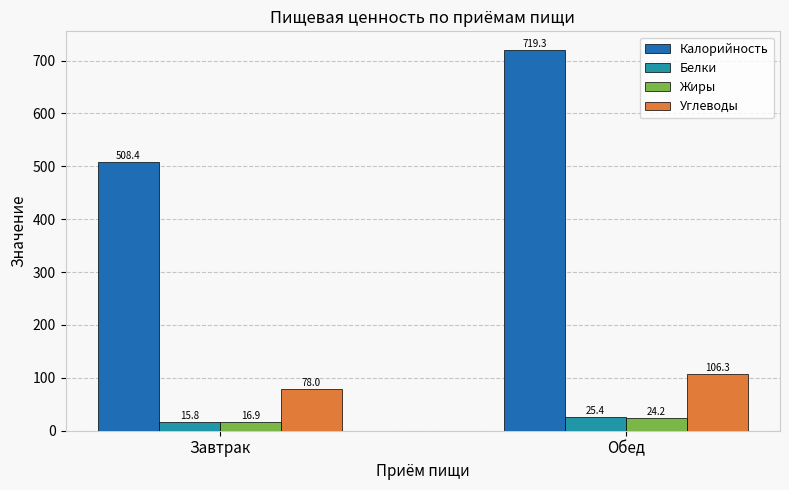

What is the label of the 2nd bar from the left?

Обед